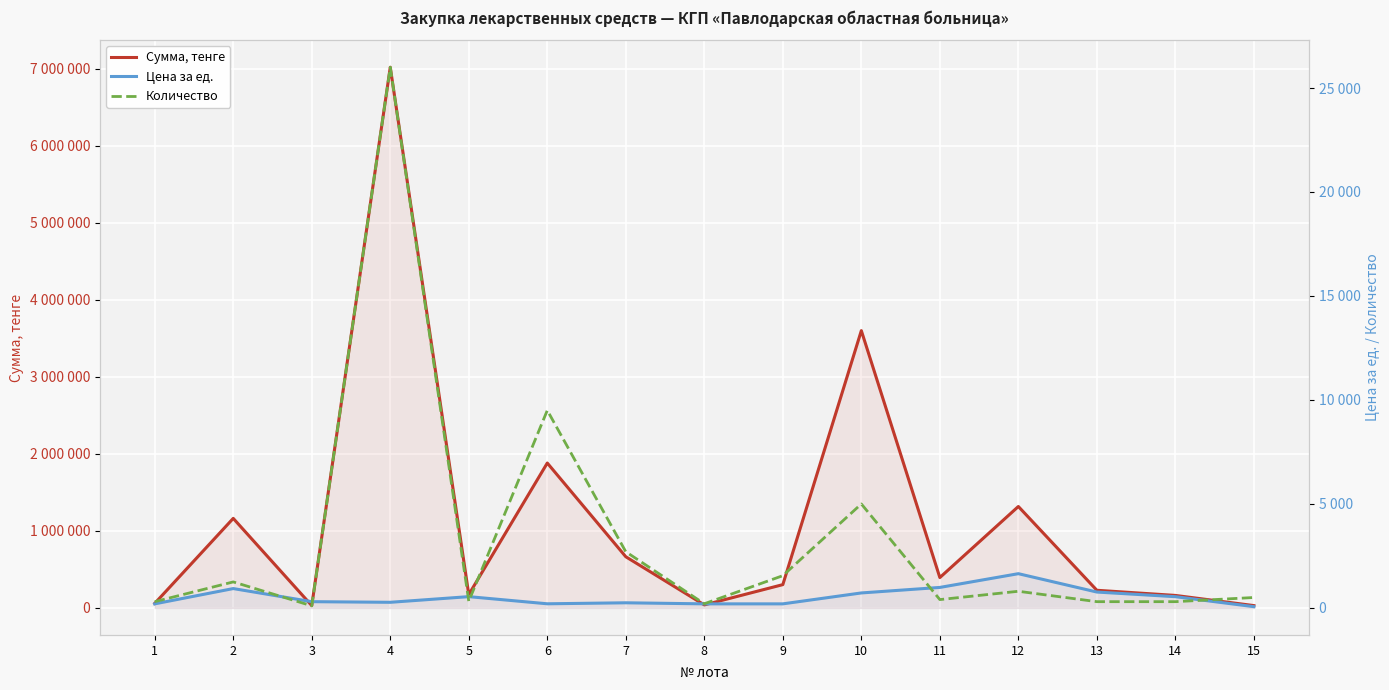

In Количество, how many points are higher than both neighbors (excluding endpoints)?

5